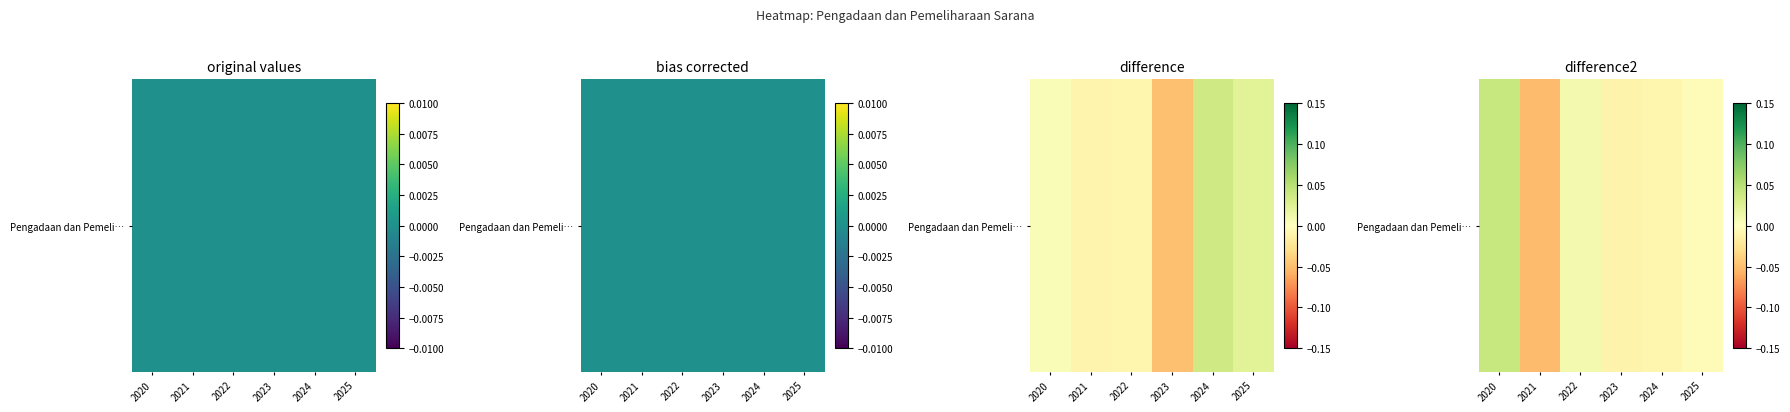

At which category does the chart reach its peak across all series?

2020